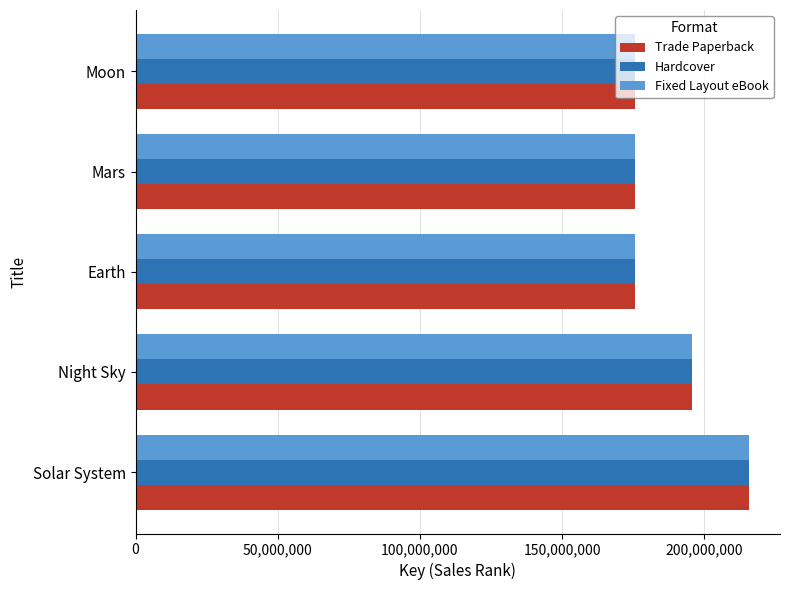

What is the lowest value of the Fixed Layout eBook series?

175530801